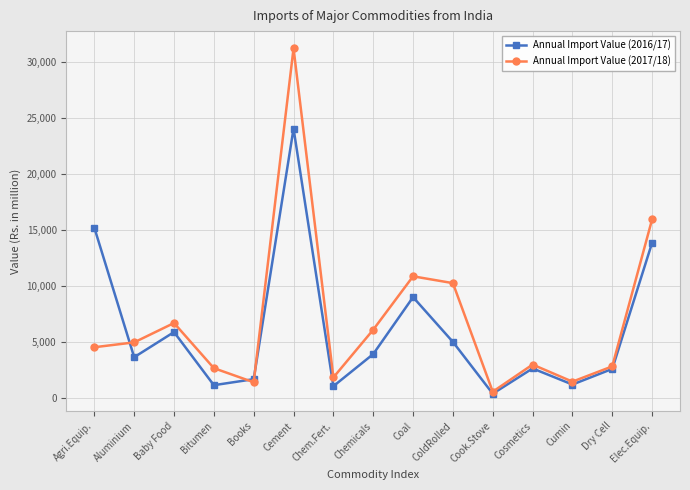

True or false: Annual Import Value (2016/17) has a value of 891.2 at Dry Cell.

False